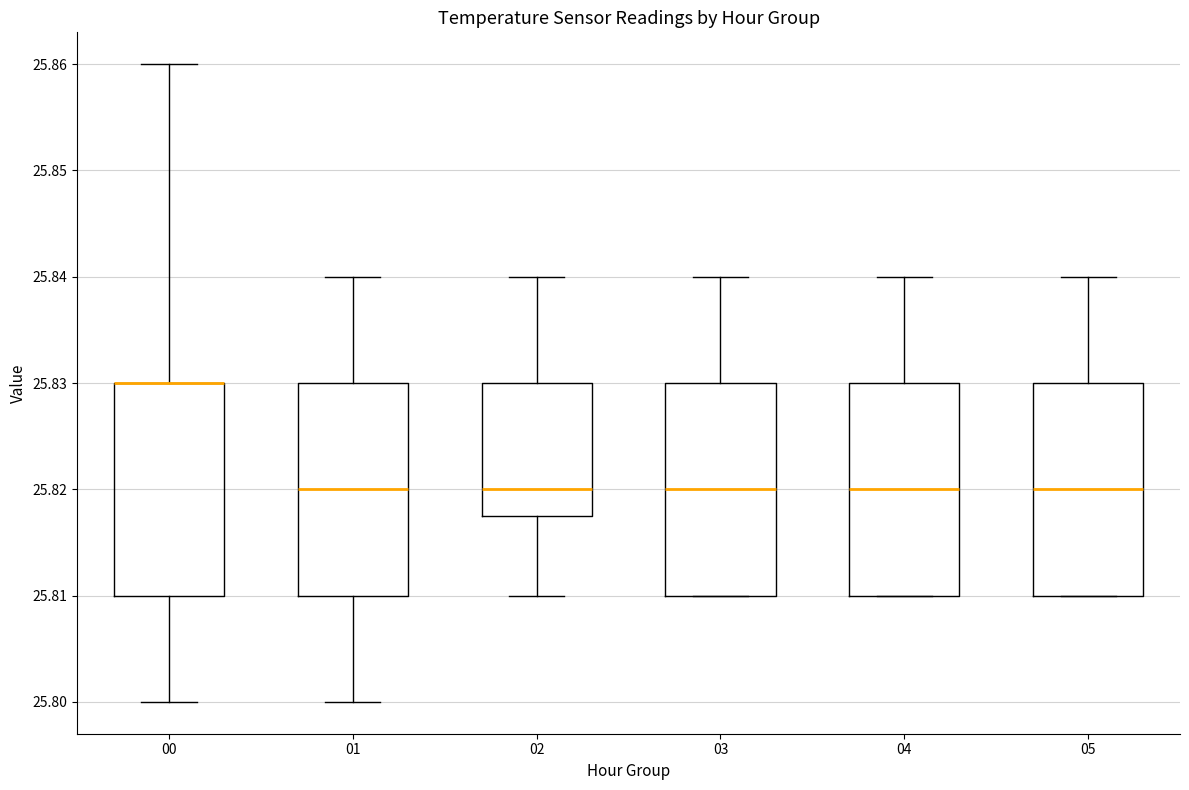

Reading left to right, transcribe this box plot: for each box, give where its median line is, the range the box spans, and where its two whiskers end, as read against the y-axis. The values are not printed on the chart, so give them approximately, as read against the axis.

00: median 25.830 (drawn on the box's upper edge), box 25.810 to 25.830, whiskers 25.800 to 25.860
01: median 25.820, box 25.810 to 25.830, whiskers 25.800 to 25.840
02: median 25.820, box 25.818 to 25.830, whiskers 25.810 to 25.840
03: median 25.820, box 25.810 to 25.830, whiskers 25.810 to 25.840
04: median 25.820, box 25.810 to 25.830, whiskers 25.810 to 25.840
05: median 25.820, box 25.810 to 25.830, whiskers 25.810 to 25.840